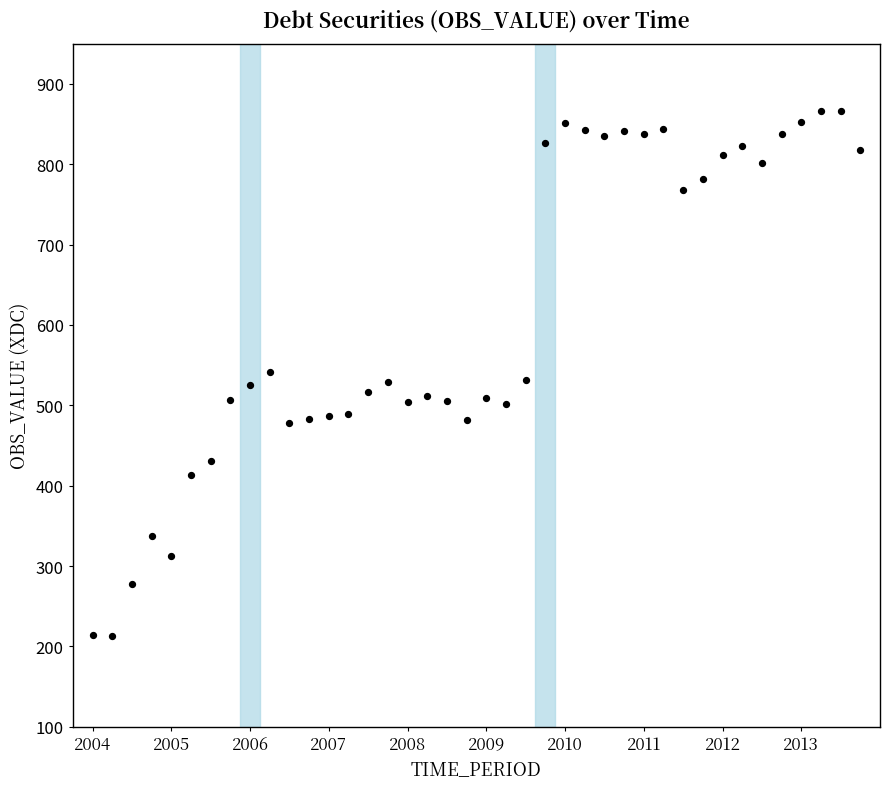

What is the range of Y values (max minus min)?

653.0